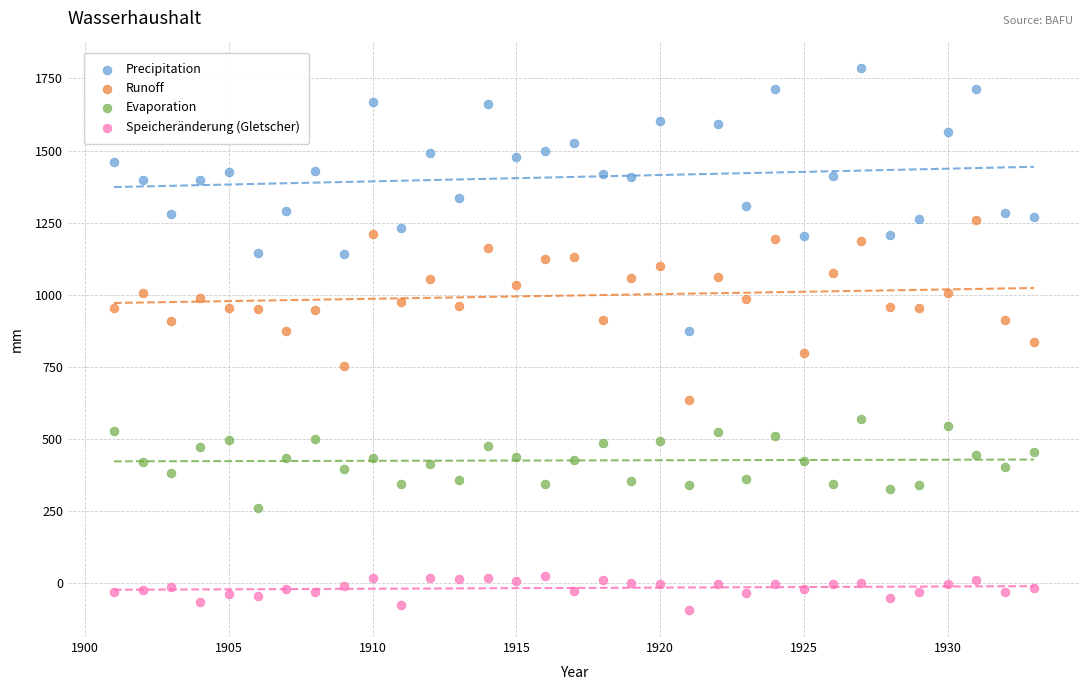

What is the X range (max minus min) for the scatter plot?

32